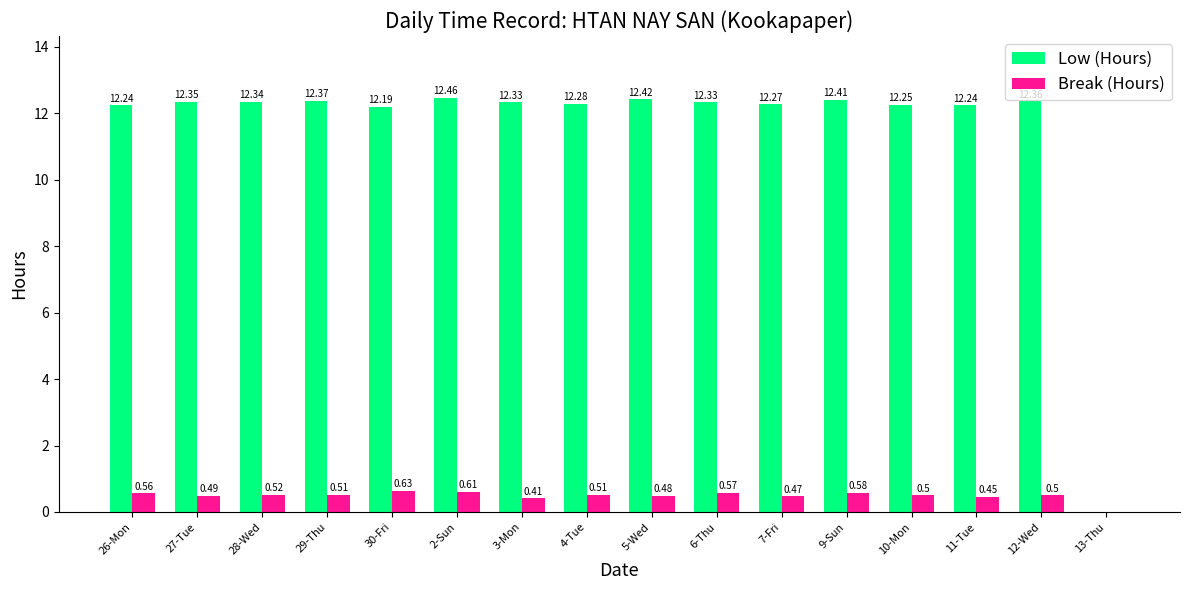

Between 4-Tue and 13-Thu, which series saw the biggest shift?

Low (Hours)